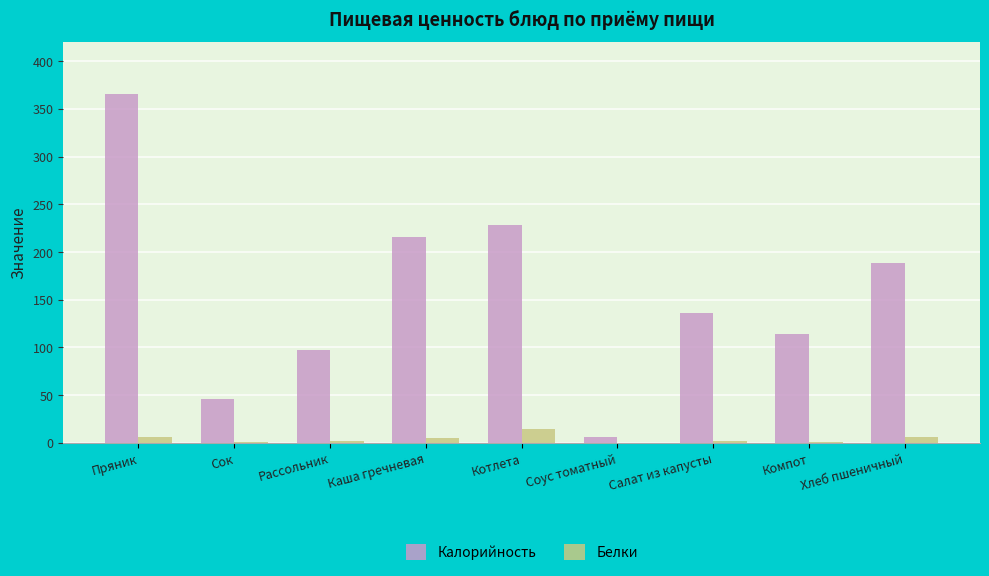

True or false: Калорийность has a value of 46.0 at Сок.

True